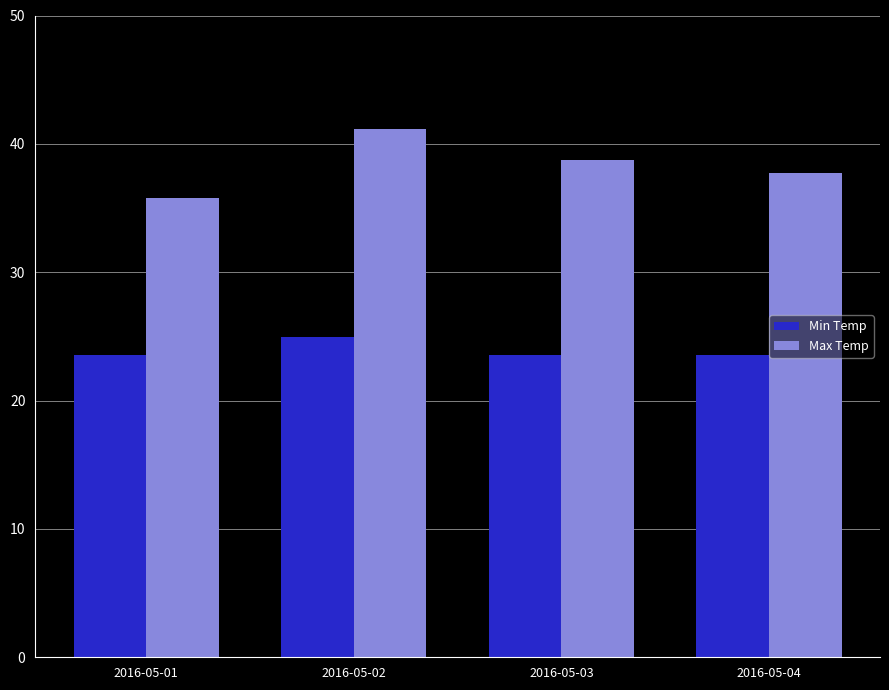

Where does the Max Temp series first go above 38?

2016-05-02